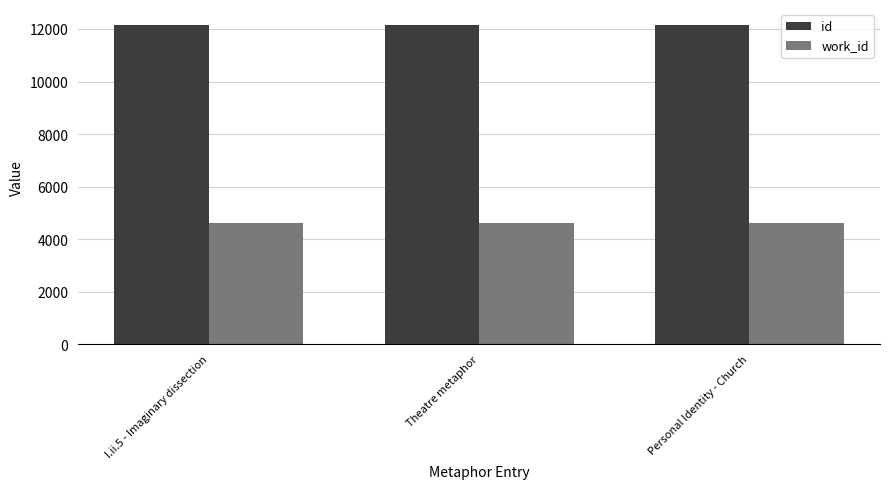

Rank the series at Personal Identity - Church from highest to lowest value.

id, work_id